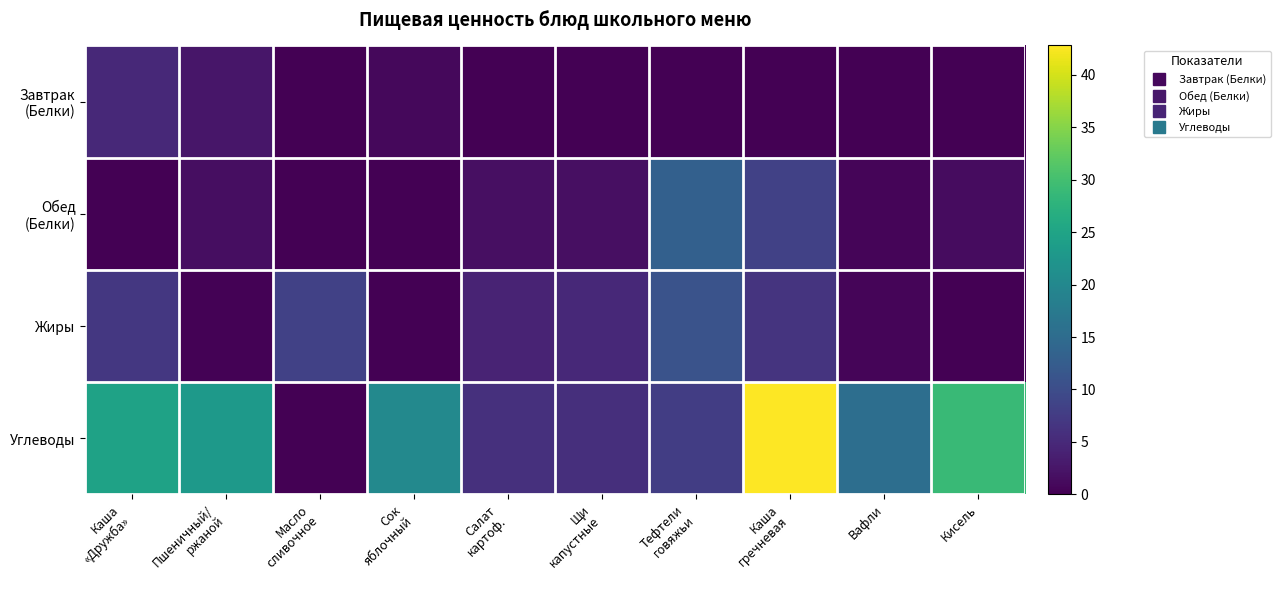

Between Пшеничный/
ржаной and Тефтели
говяжьи, which is larger?

Пшеничный/
ржаной